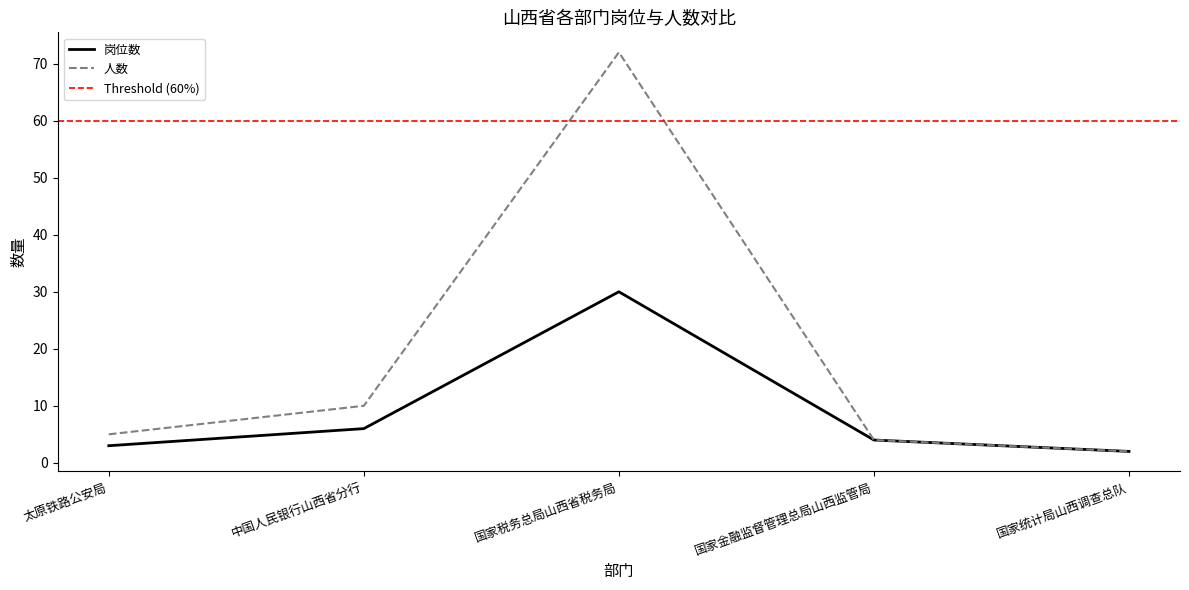

How many lines are shown in the chart?

2